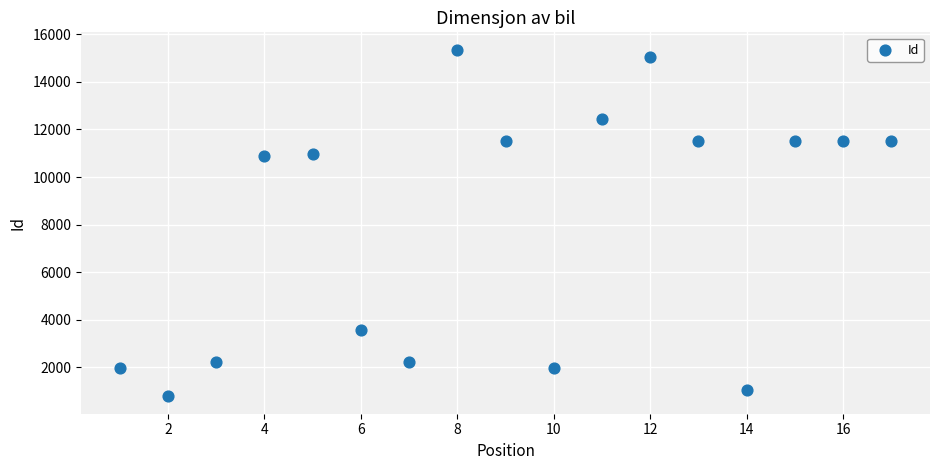

What is the range of X values (max minus min)?

16